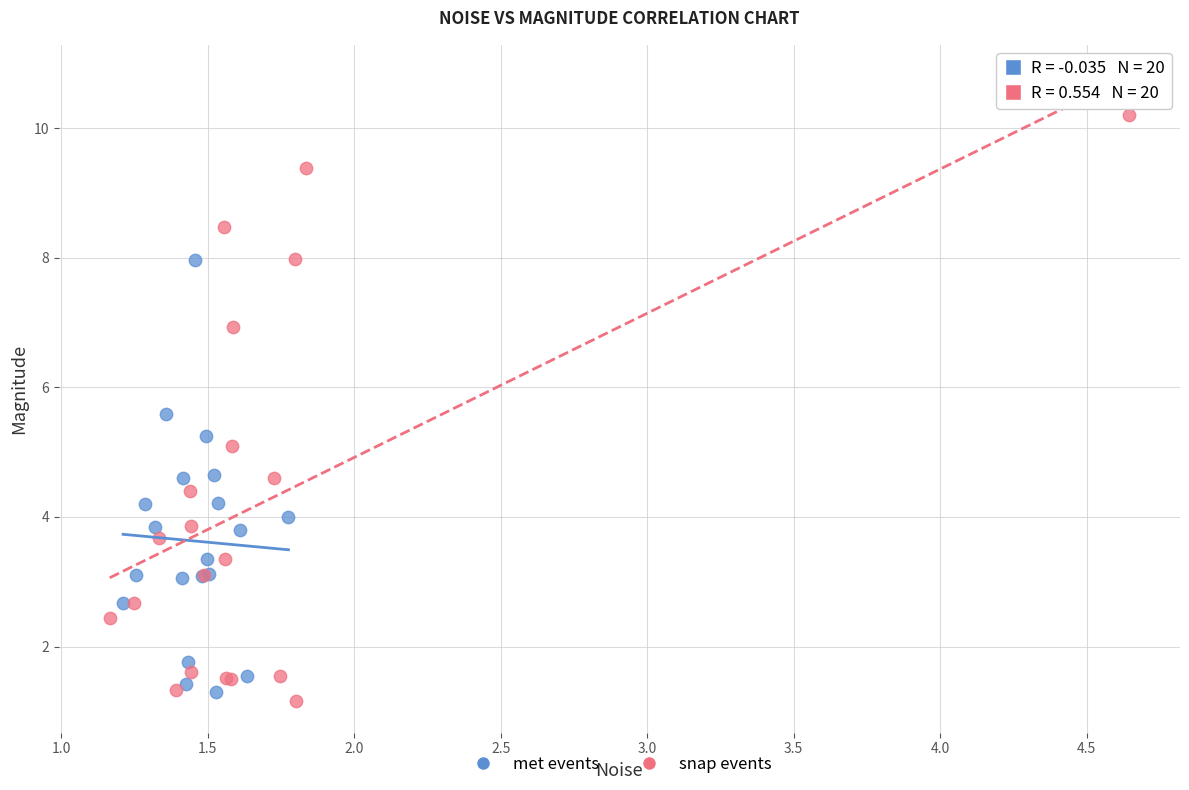

Which series contains the lowest Y value?

snap events